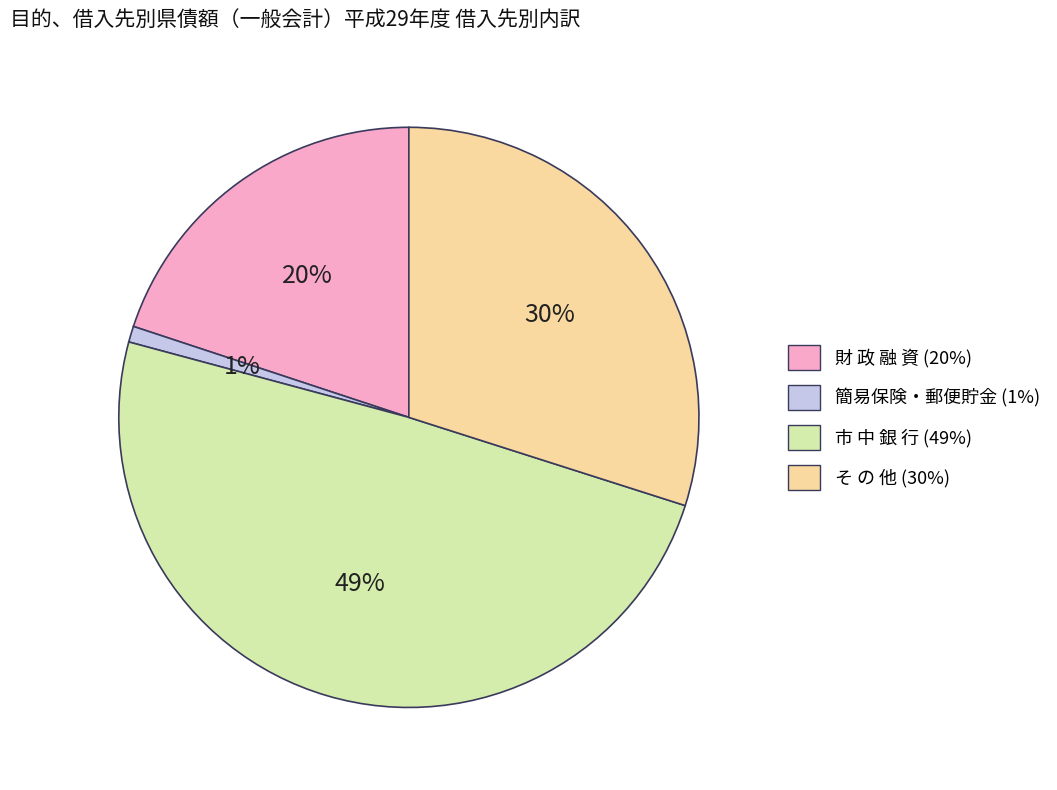

To the nearest percent, what percentage of the pie is 財 政 融 資?

20%